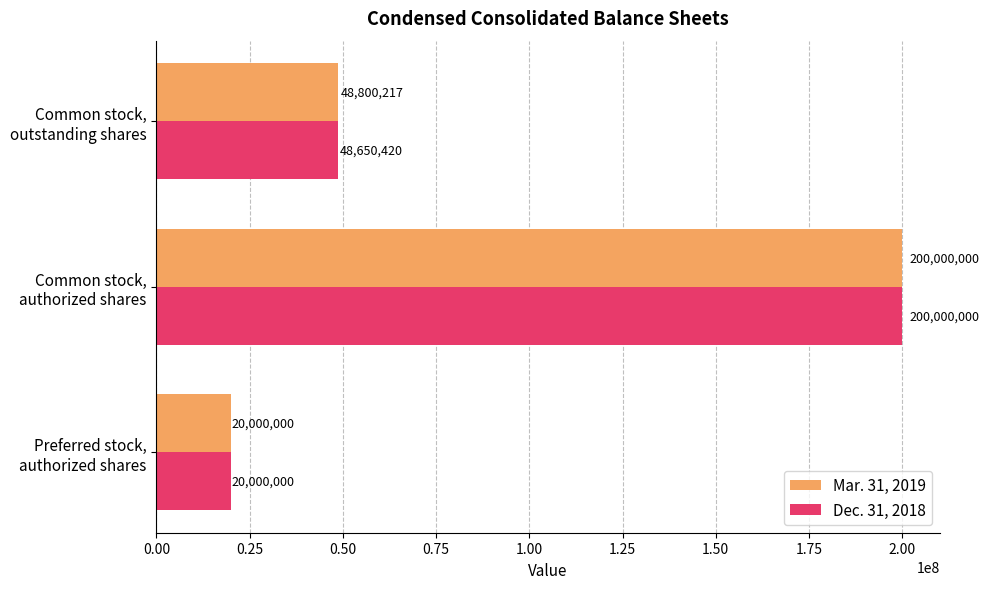

Which series has the largest total across all categories?

Mar. 31, 2019